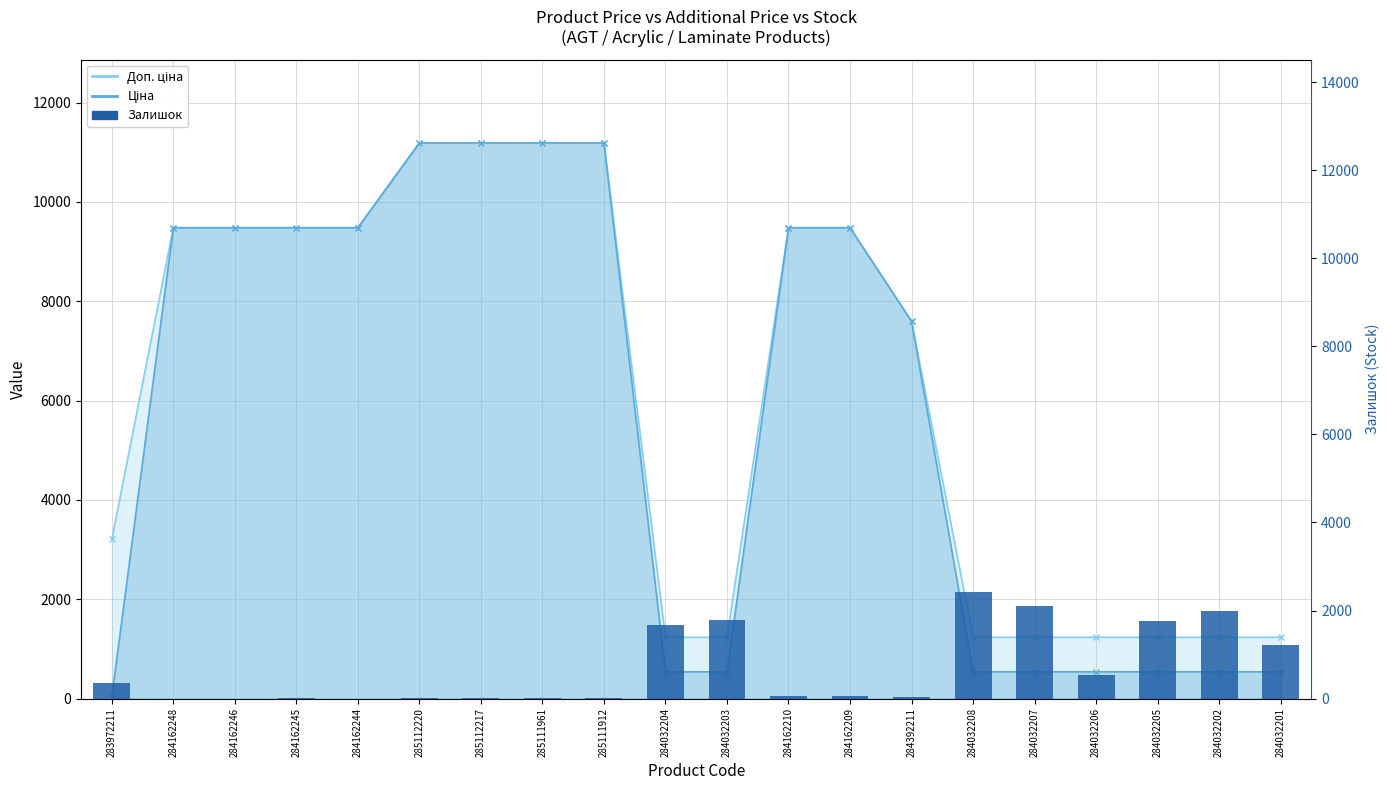

What is the sum of all values?

14056